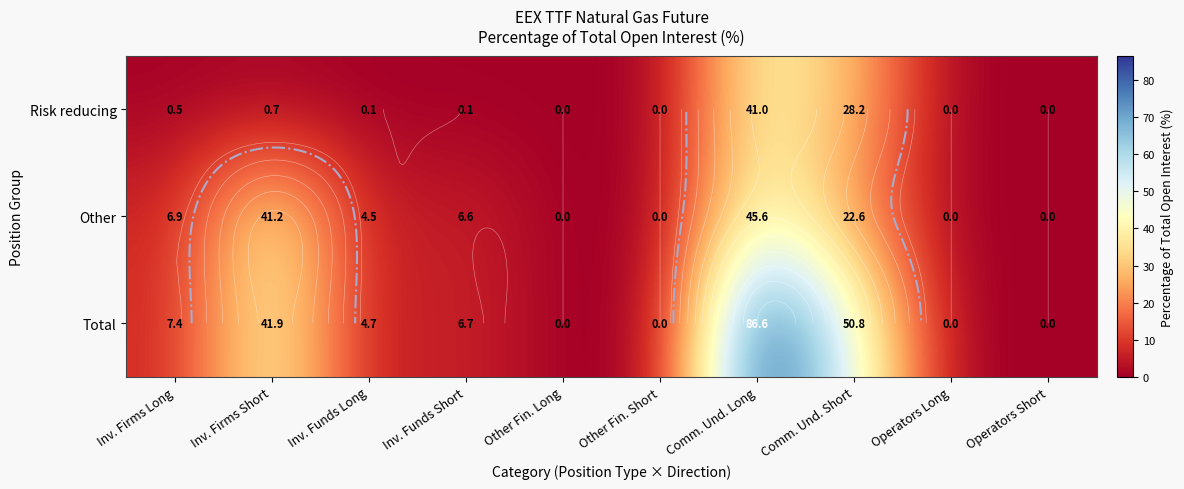

List the series in order of their overall mean, highest first.

Total, Other, Risk reducing